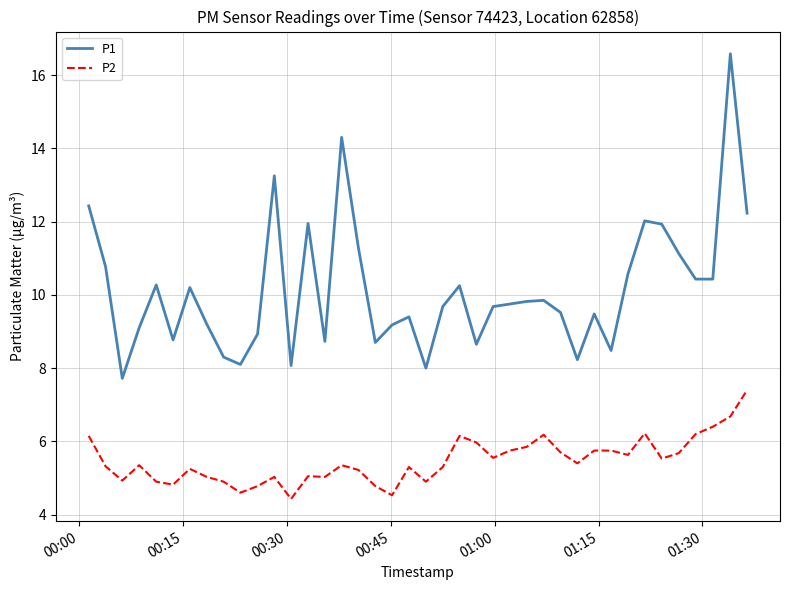

Rank the series by their average value, from highest to lowest.

P1, P2